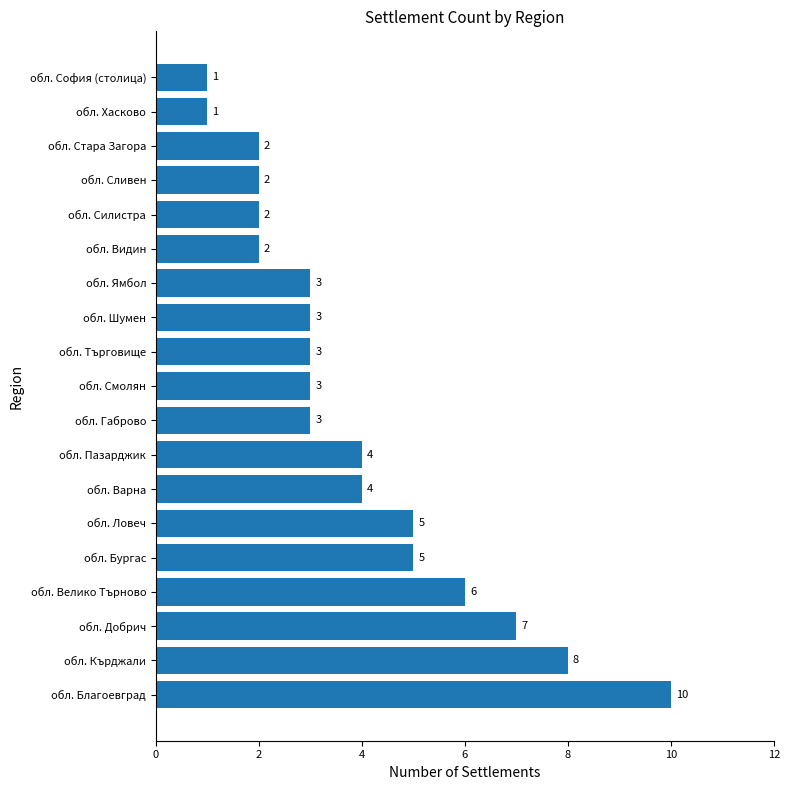

The value at обл. Варна is 2. True or false?

False